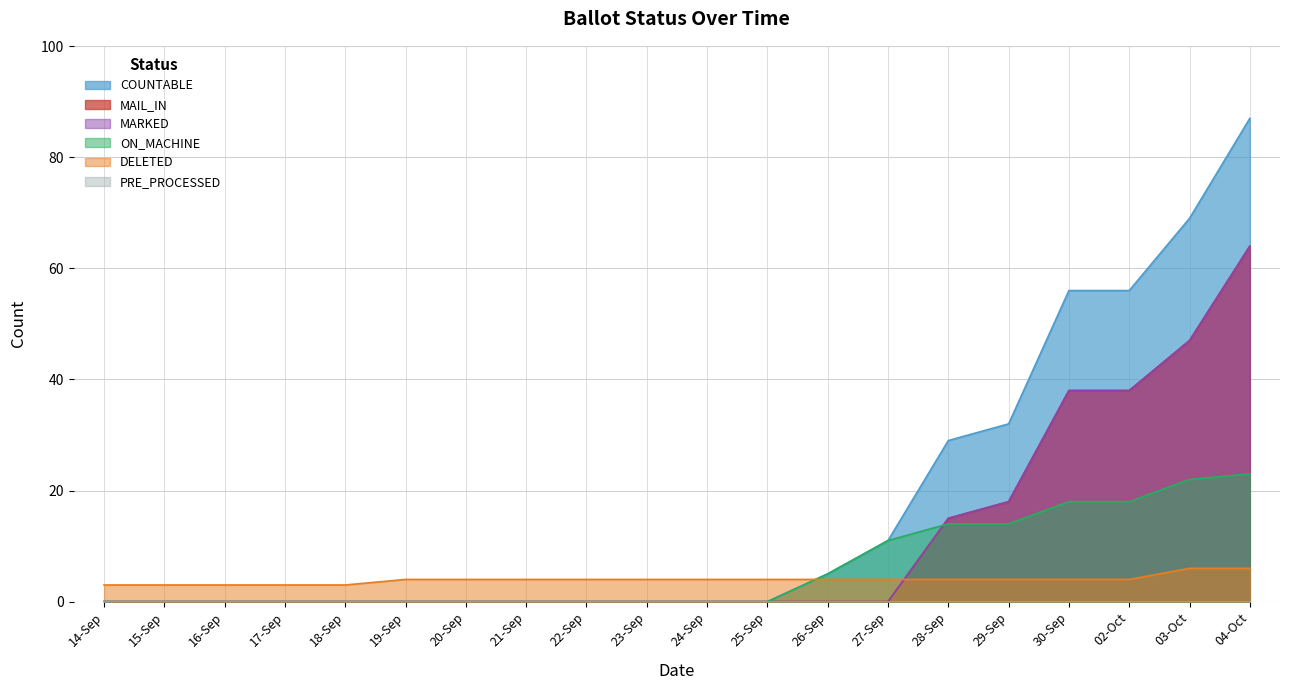

Which series has the widest spread of values?

COUNTABLE